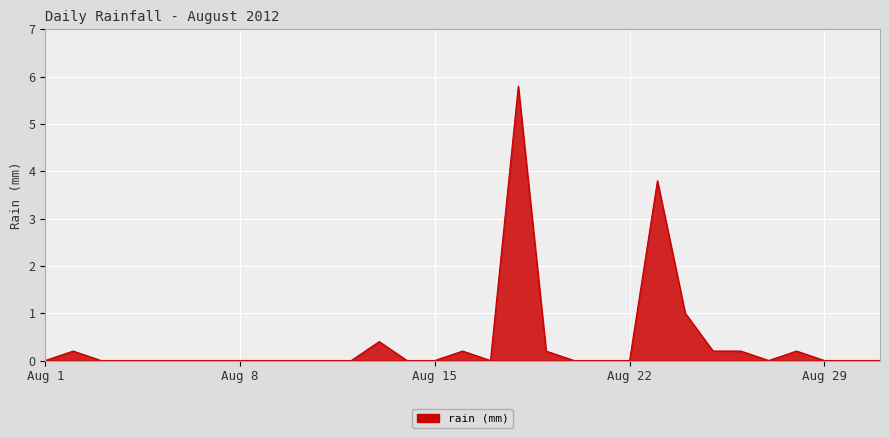

How many lines are shown in the chart?

1